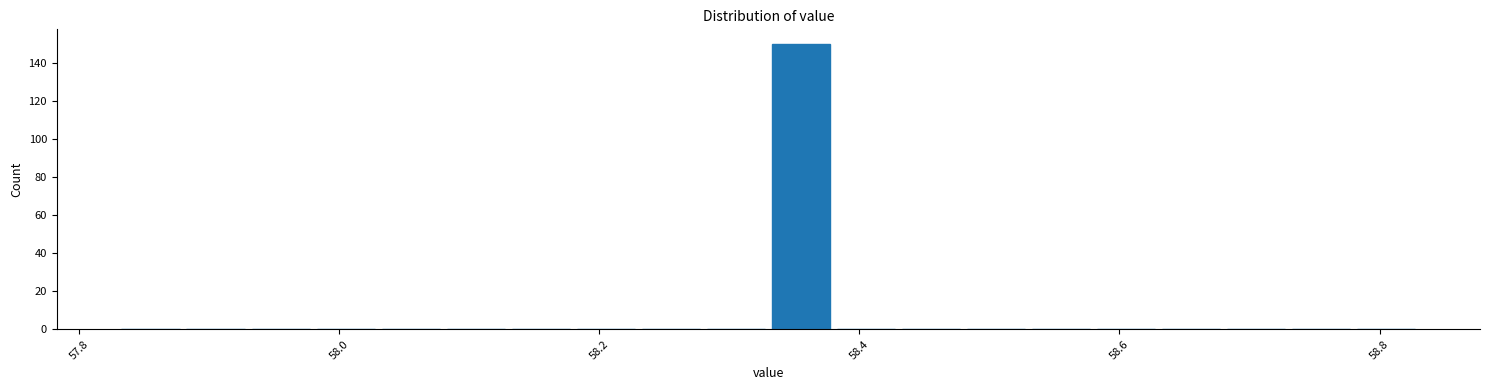

Read against the x-axis, roughly where is the centre of the tallest bar?

58.36